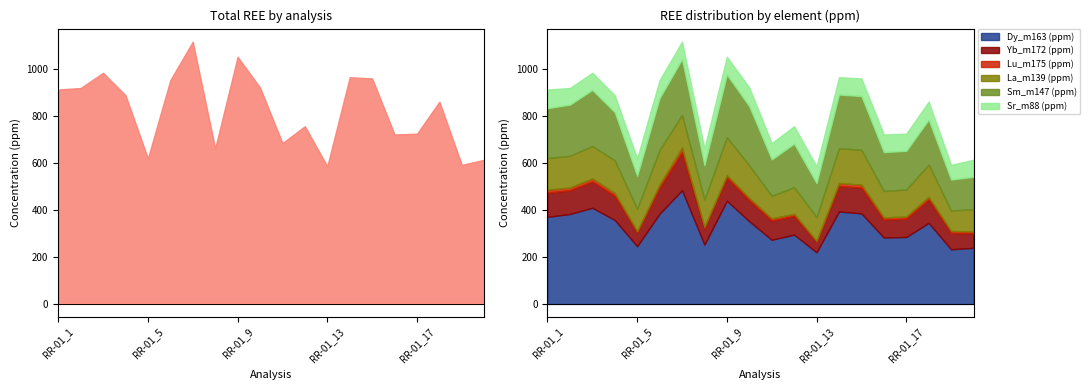

Reading right to left, extract all data points from this chart.

Dy_m163 (ppm): 238.7	232.4	344.9	284.8	282.6	385.0	393.3	219.7	294.6	272.9	351.5	438.8	252.4	483.5	383.7	245.6	356.9	409.0	382.5	370.4
Yb_m172 (ppm): 61.8	69.7	98.7	77.9	75.9	109.8	107.8	44.0	79.5	81.2	89.0	97.8	67.8	161.4	110.1	58.0	102.9	111.5	100.7	103.2
Lu_m175 (ppm): 7.5	8.3	11.8	9.1	9.2	12.8	12.8	4.8	9.3	9.7	10.1	11.0	8.1	19.7	13.3	6.3	12.3	13.1	11.8	12.3
La_m139 (ppm): 94.9	87.0	137.5	114.8	112.7	147.9	148.1	101.3	113.1	95.9	138.7	161.2	116.1	139.2	148.3	94.5	139.0	138.1	135.0	134.4
Sm_m147 (ppm): 137.6	131.5	190.9	164.3	165.4	228.3	228.4	144.2	185.1	154.9	251.3	266.4	145.8	237.1	219.8	140.6	204.5	238.3	217.4	212.1
Sr_m88 (ppm): 72.8	62.4	76.3	73.0	74.8	75.1	73.6	71.3	74.2	69.4	79.8	75.8	71.2	74.1	76.7	74.0	72.1	72.8	70.8	79.5